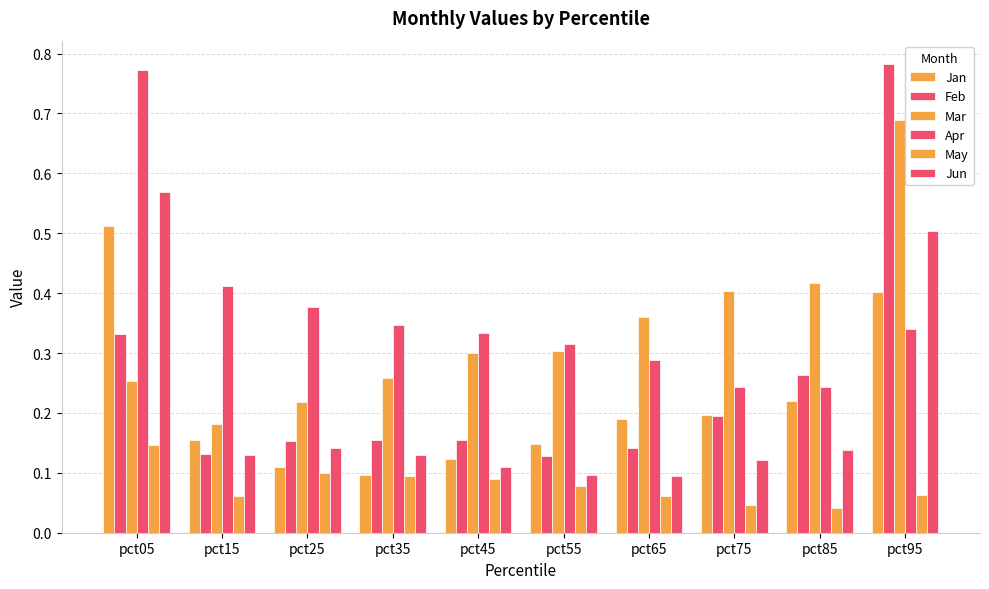

Reading left to right, transcribe all the data shown in this chart.

Jan: pct05=0.5	pct15=0.2	pct25=0.1	pct35=0.1	pct45=0.1	pct55=0.1	pct65=0.2	pct75=0.2	pct85=0.2	pct95=0.4
Feb: pct05=0.3	pct15=0.1	pct25=0.2	pct35=0.2	pct45=0.2	pct55=0.1	pct65=0.1	pct75=0.2	pct85=0.3	pct95=0.8
Mar: pct05=0.3	pct15=0.2	pct25=0.2	pct35=0.3	pct45=0.3	pct55=0.3	pct65=0.4	pct75=0.4	pct85=0.4	pct95=0.7
Apr: pct05=0.8	pct15=0.4	pct25=0.4	pct35=0.3	pct45=0.3	pct55=0.3	pct65=0.3	pct75=0.2	pct85=0.2	pct95=0.3
May: pct05=0.1	pct15=0.1	pct25=0.1	pct35=0.1	pct45=0.1	pct55=0.1	pct65=0.1	pct75=0.0	pct85=0.0	pct95=0.1
Jun: pct05=0.6	pct15=0.1	pct25=0.1	pct35=0.1	pct45=0.1	pct55=0.1	pct65=0.1	pct75=0.1	pct85=0.1	pct95=0.5